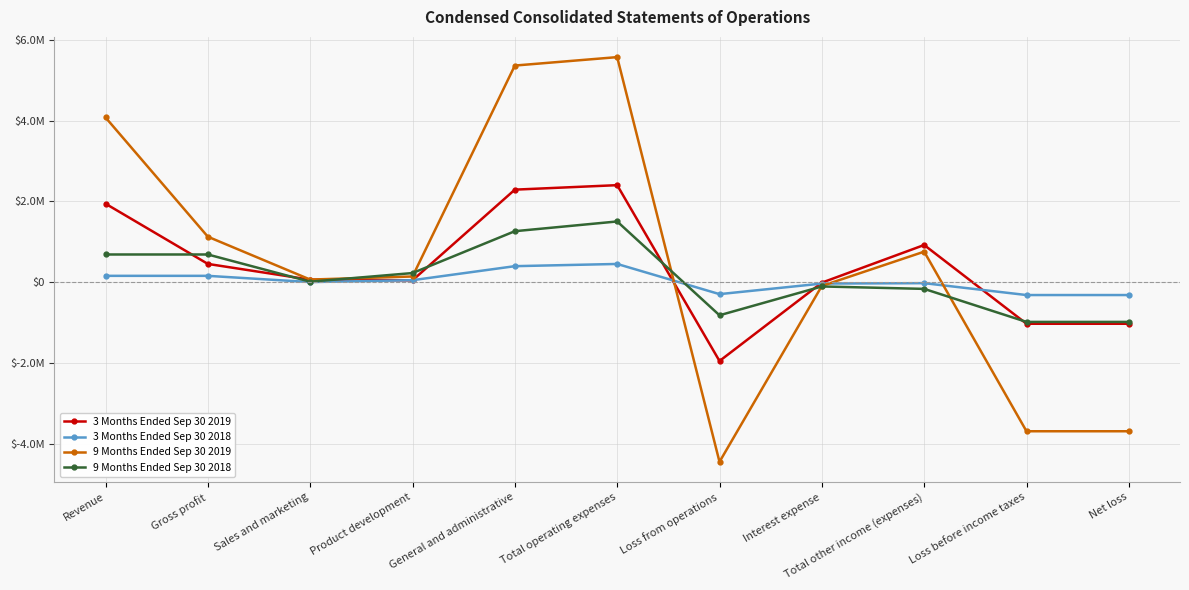

Which series changed the most between Product development and Total other income (expenses)?

3 Months Ended Sep 30 2019